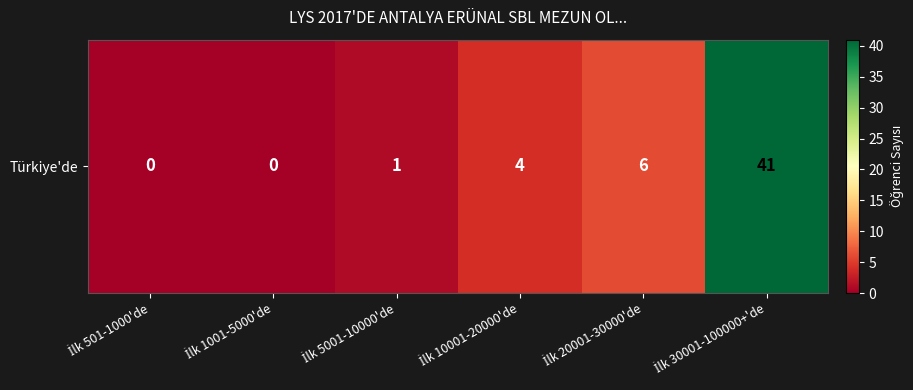

Reading right to left, extract all data points from this chart.

İlk 30001-100000+'de=41	İlk 20001-30000'de=6	İlk 10001-20000'de=4	İlk 5001-10000'de=1	İlk 1001-5000'de=0	İlk 501-1000'de=0